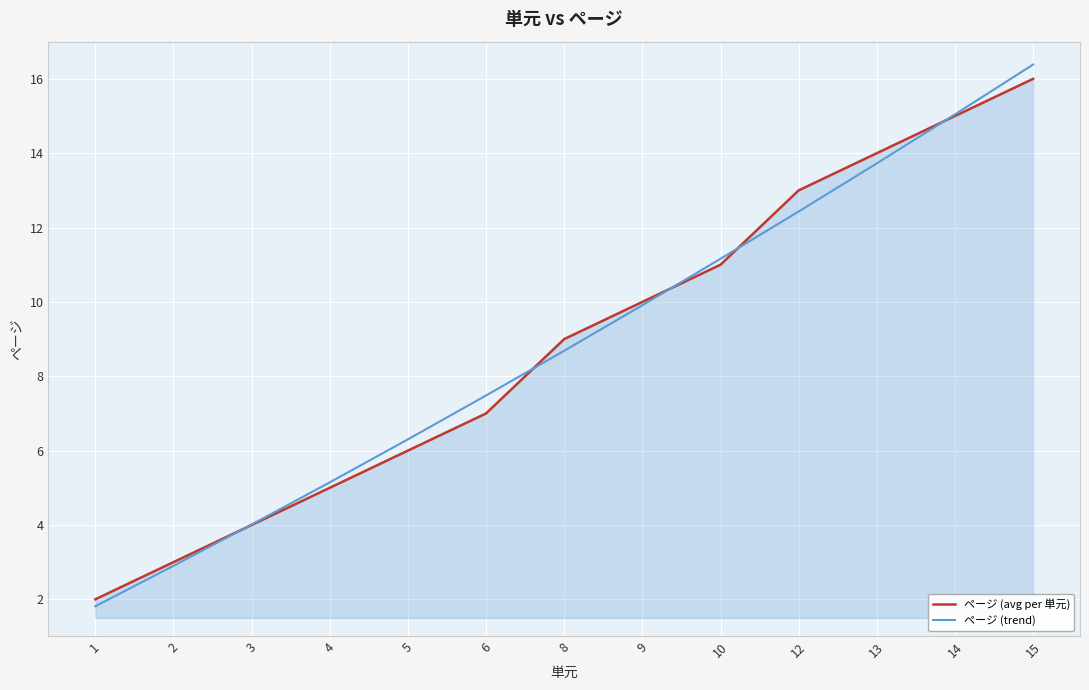

True or false: ページ (trend) has more than 1 points higher than both neighbors.

False